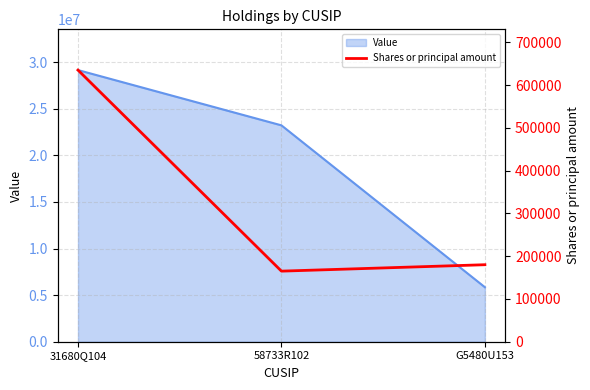

How many values in the Value series are below 23211000?

1